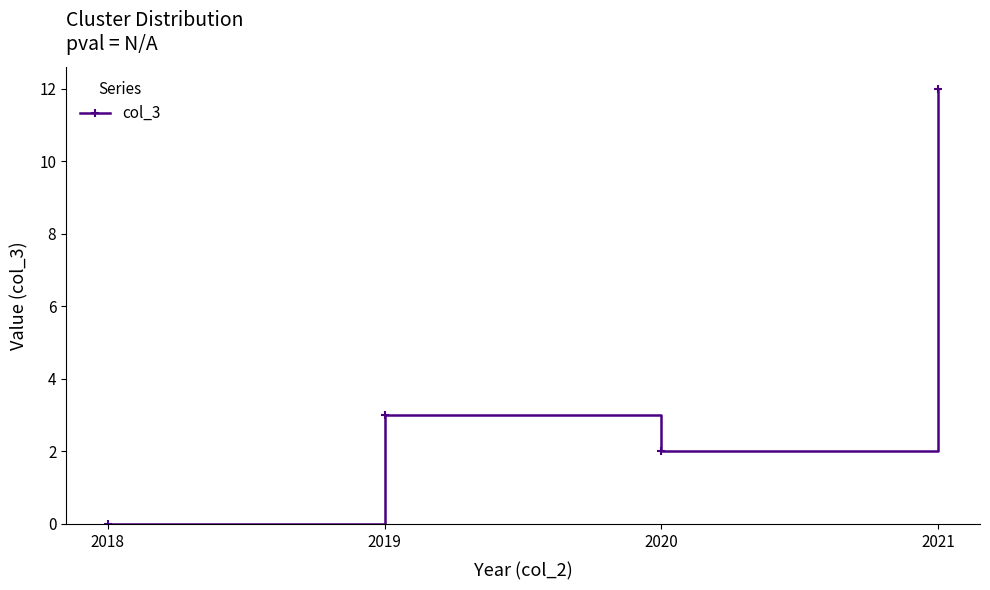

Reading left to right, what are all the values shown in this chart?

0	3	2	12